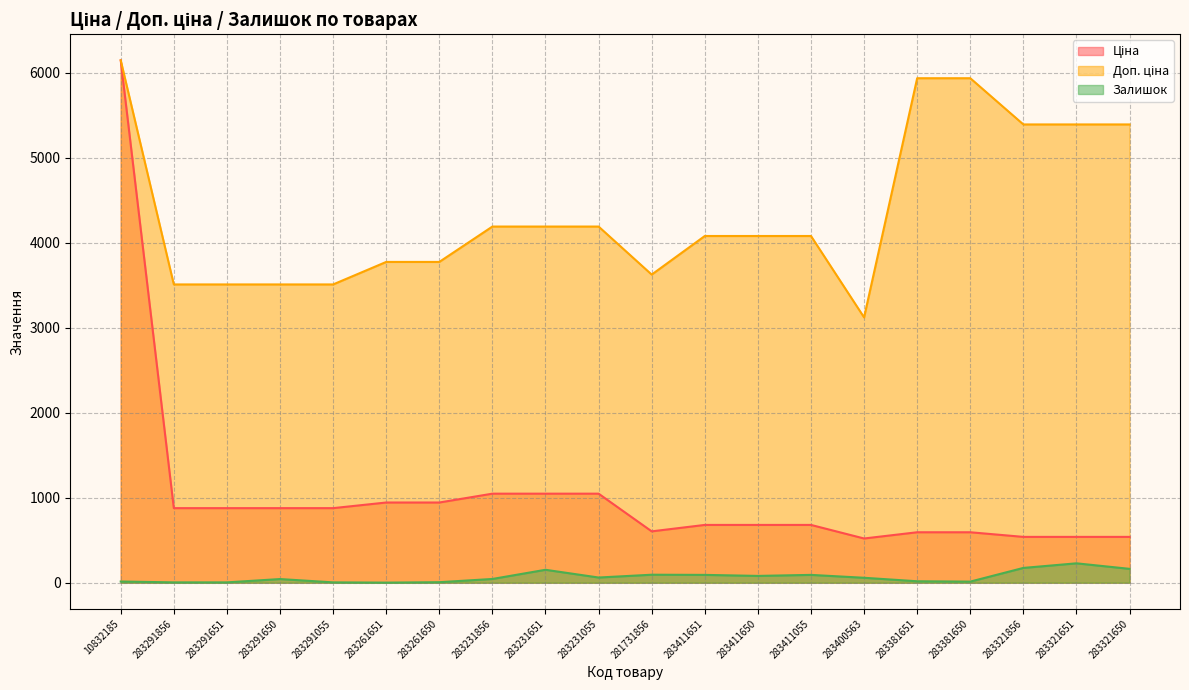

Reading left to right, transcribe all the data shown in this chart.

Ціна: 10832185=6143.2	283291856=877.0	283291651=877.0	283291650=877.0	283291055=877.0	283261651=943.2	283261650=943.2	283231856=1047.2	283231651=1047.2	283231055=1047.2	281731856=604.0	283411651=679.6	283411650=679.6	283411055=679.6	283400563=520.0	283381651=593.3	283381650=593.3	283321856=539.0	283321651=539.0	283321650=539.0
Доп. ціна: 10832185=6143.2	283291856=3507.9	283291651=3507.9	283291650=3507.9	283291055=3507.9	283261651=3772.7	283261650=3772.7	283231856=4188.7	283231651=4188.7	283231055=4188.7	281731856=3623.8	283411651=4077.6	283411650=4077.6	283411055=4077.6	283400563=3120.2	283381651=5933.2	283381650=5933.2	283321856=5389.6	283321651=5389.6	283321650=5389.6
Залишок: 10832185=14.0	283291856=4.0	283291651=4.0	283291650=43.0	283291055=4.0	283261651=1.0	283261650=6.0	283231856=44.0	283231651=152.0	283231055=61.0	281731856=94.0	283411651=92.0	283411650=80.0	283411055=92.0	283400563=58.0	283381651=17.0	283381650=13.0	283321856=174.0	283321651=228.0	283321650=163.0